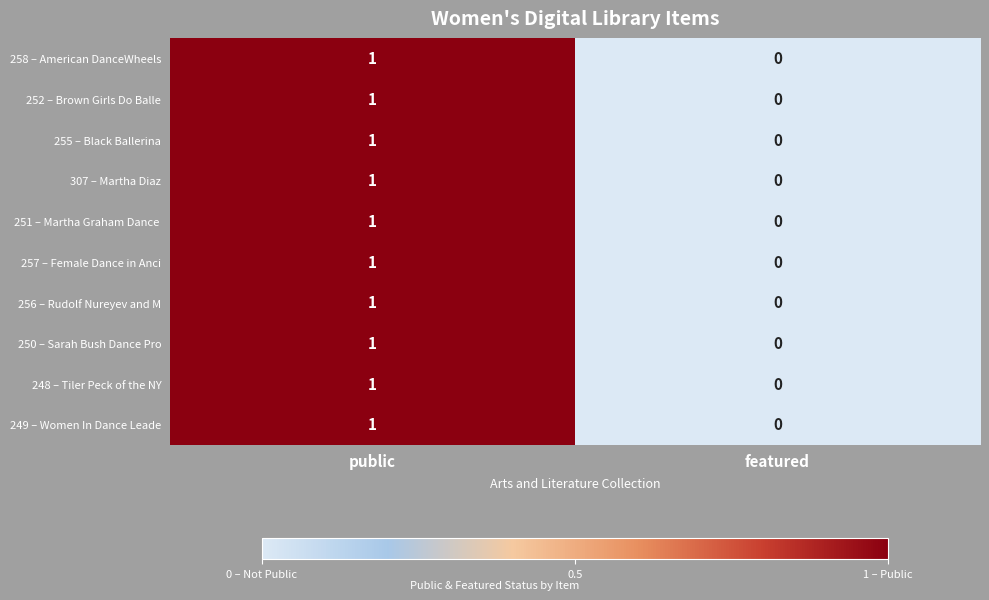

The 258 – American DanceWheels series shows 1 at featured. True or false?

False